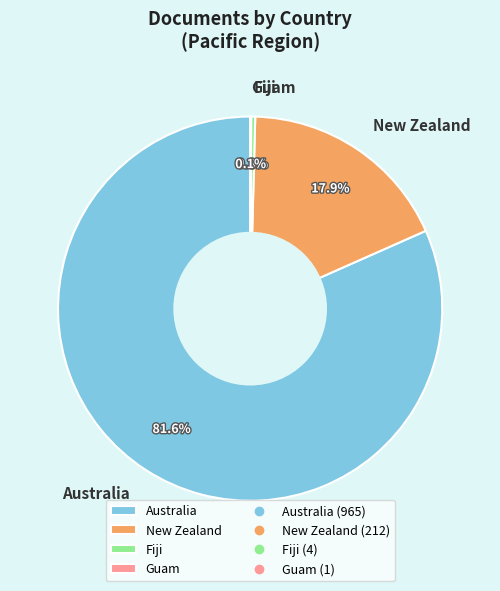

Is the sum of Fiji and New Zealand greater than half?

No